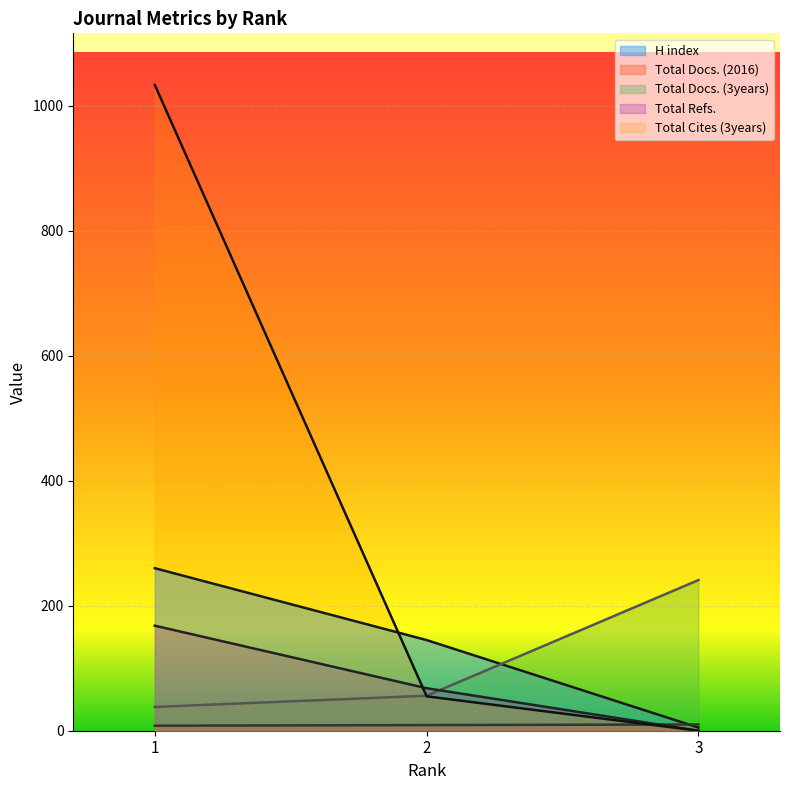

At which label does H index first exceed 145?

1